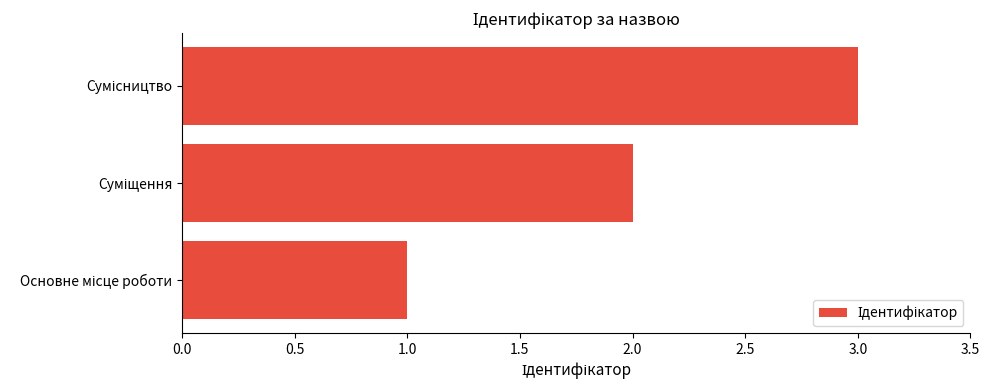

How many values are between 1 and 3?

3